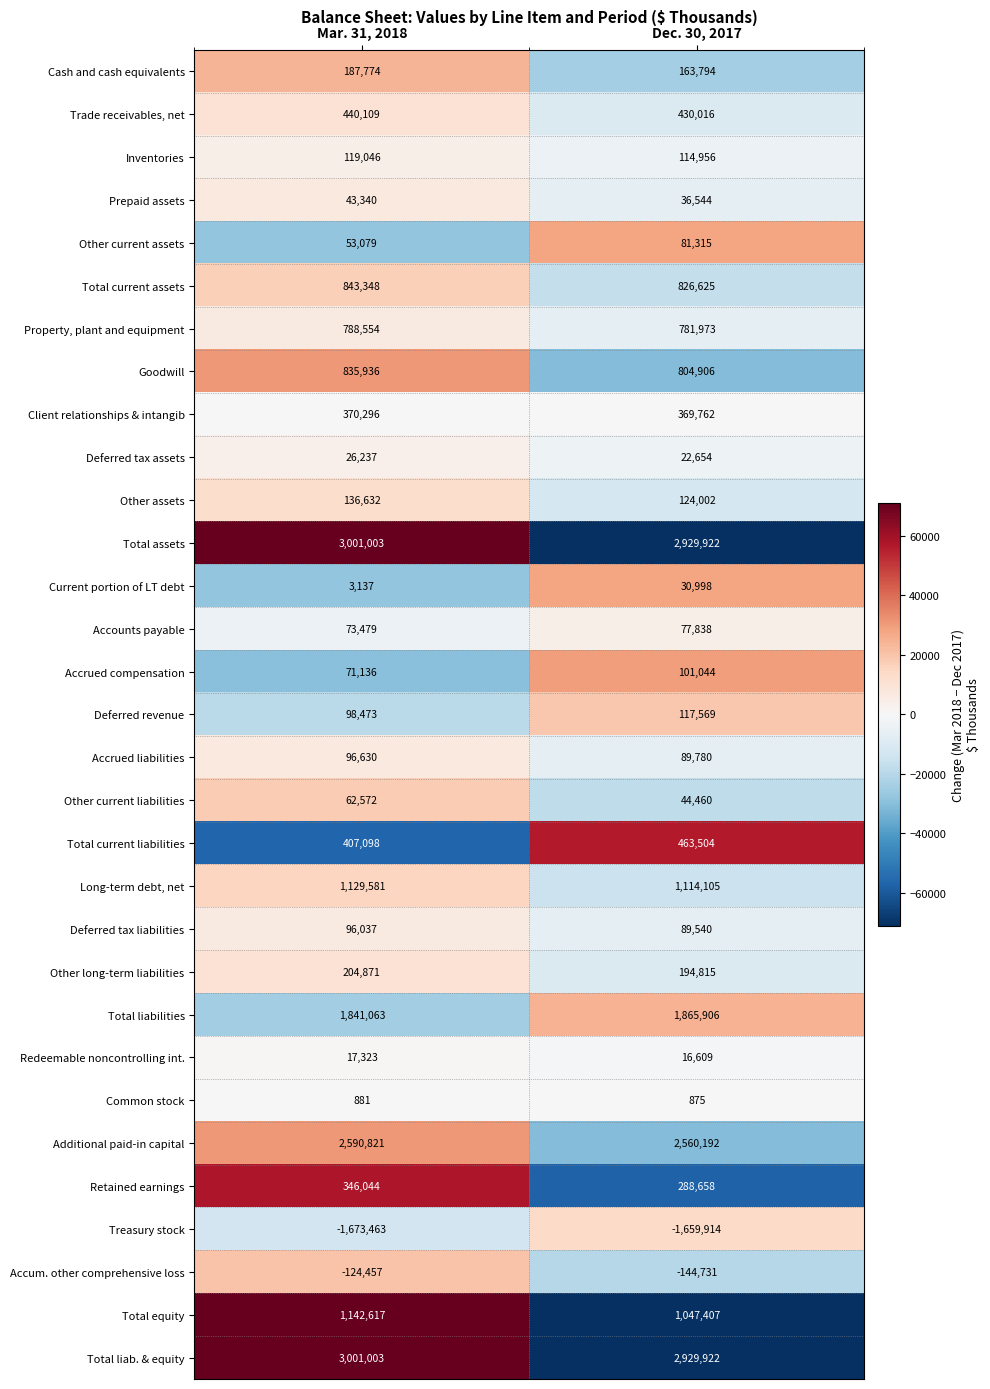

What is the greatest value displayed?

3001003